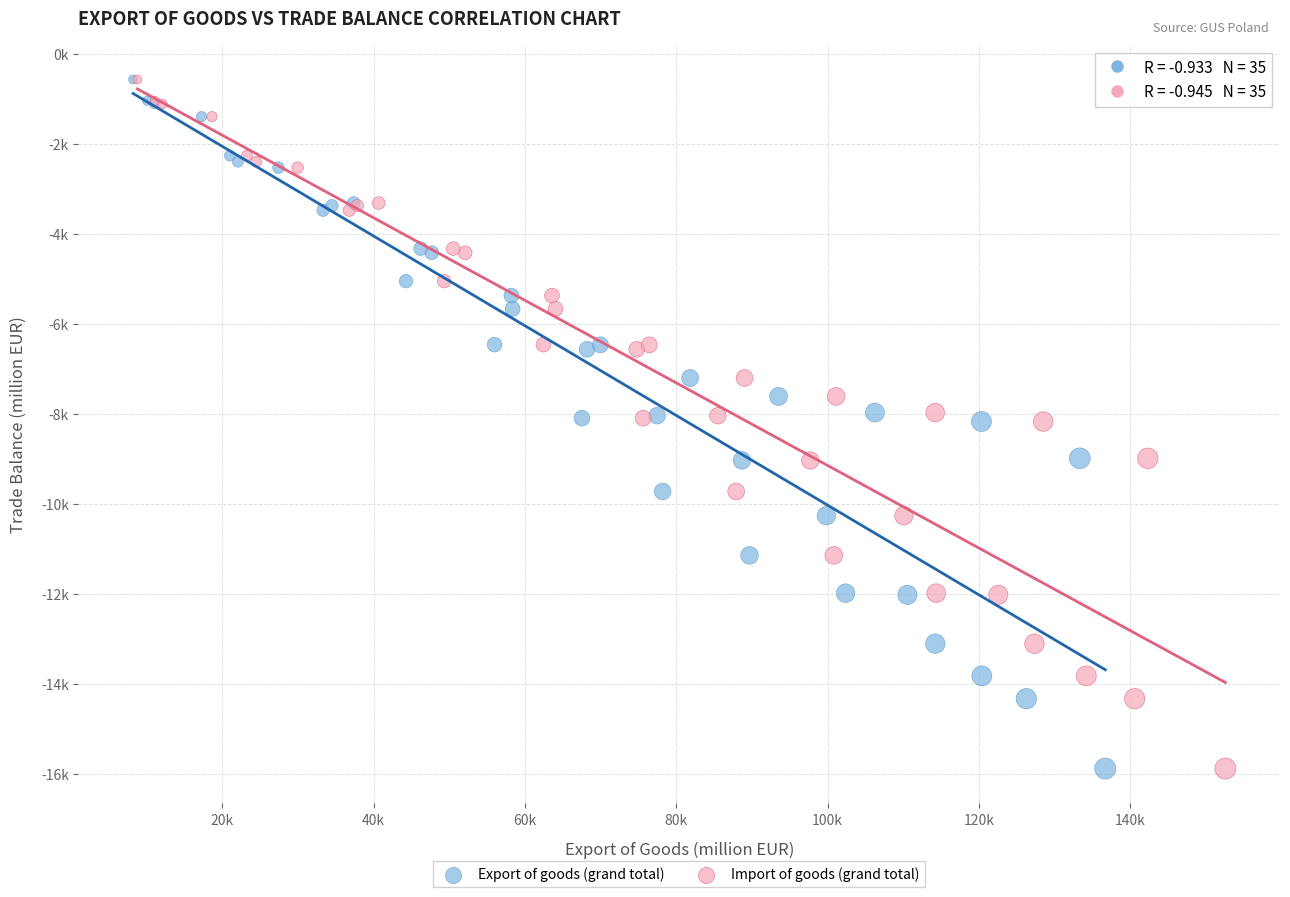

What are all the series names shown in the legend?

Export of goods (grand total), Import of goods (grand total)